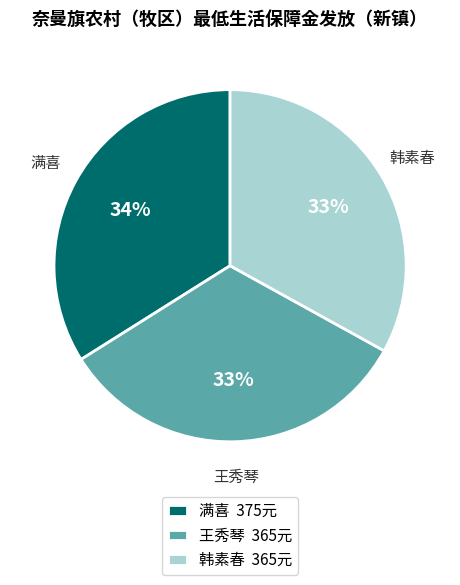

How many slices are in this pie chart?

3